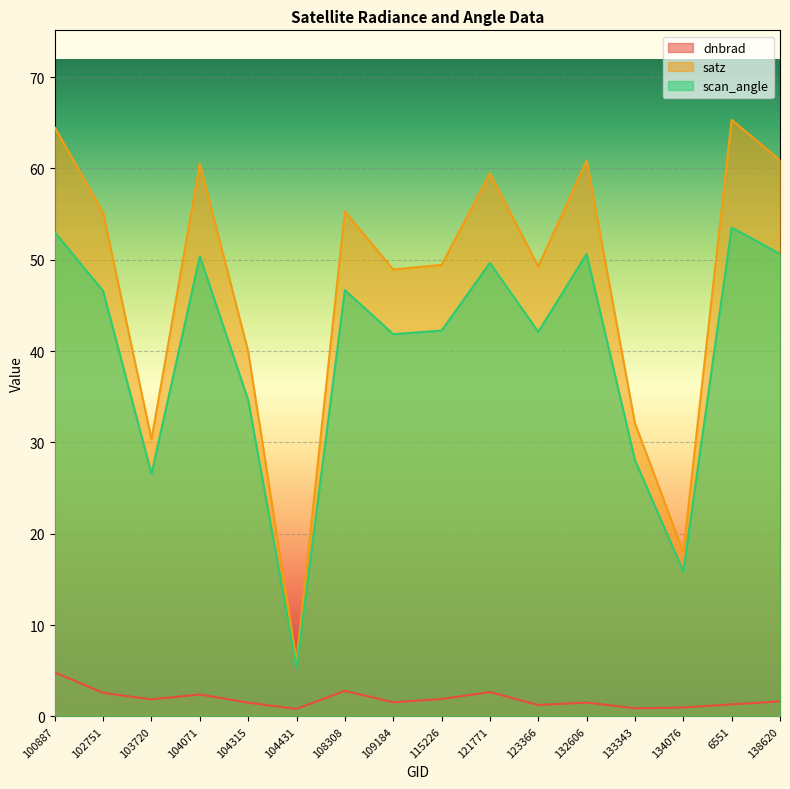

True or false: dnbrad and satz intersect in this chart.

False